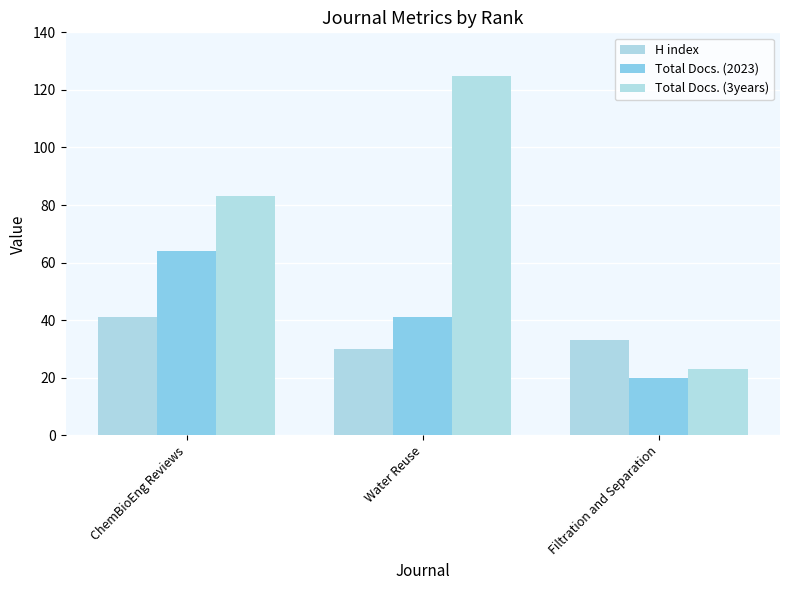

What is the value of the Total Docs. (3years) bar at the 2nd from the left?

125